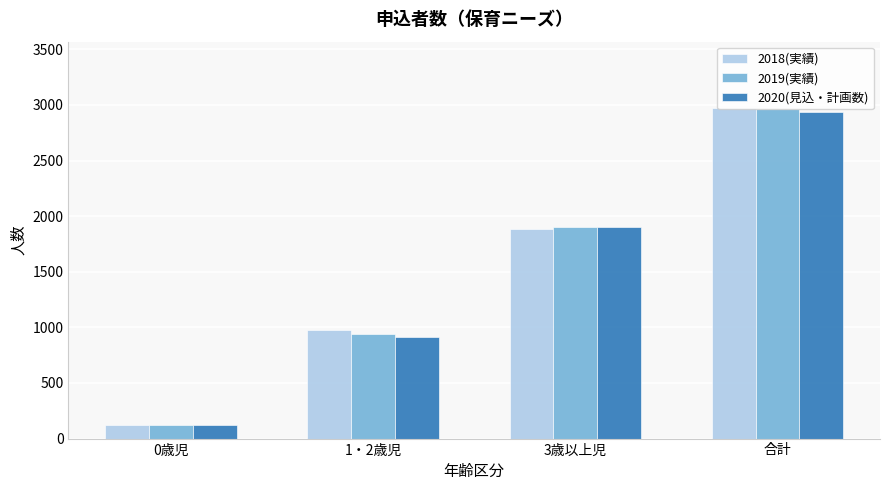

How many bars are there in each group?

3